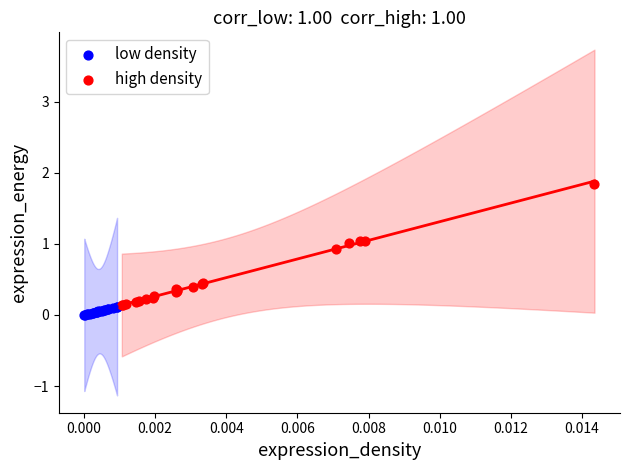

Which series has the widest spread of Y values?

high density